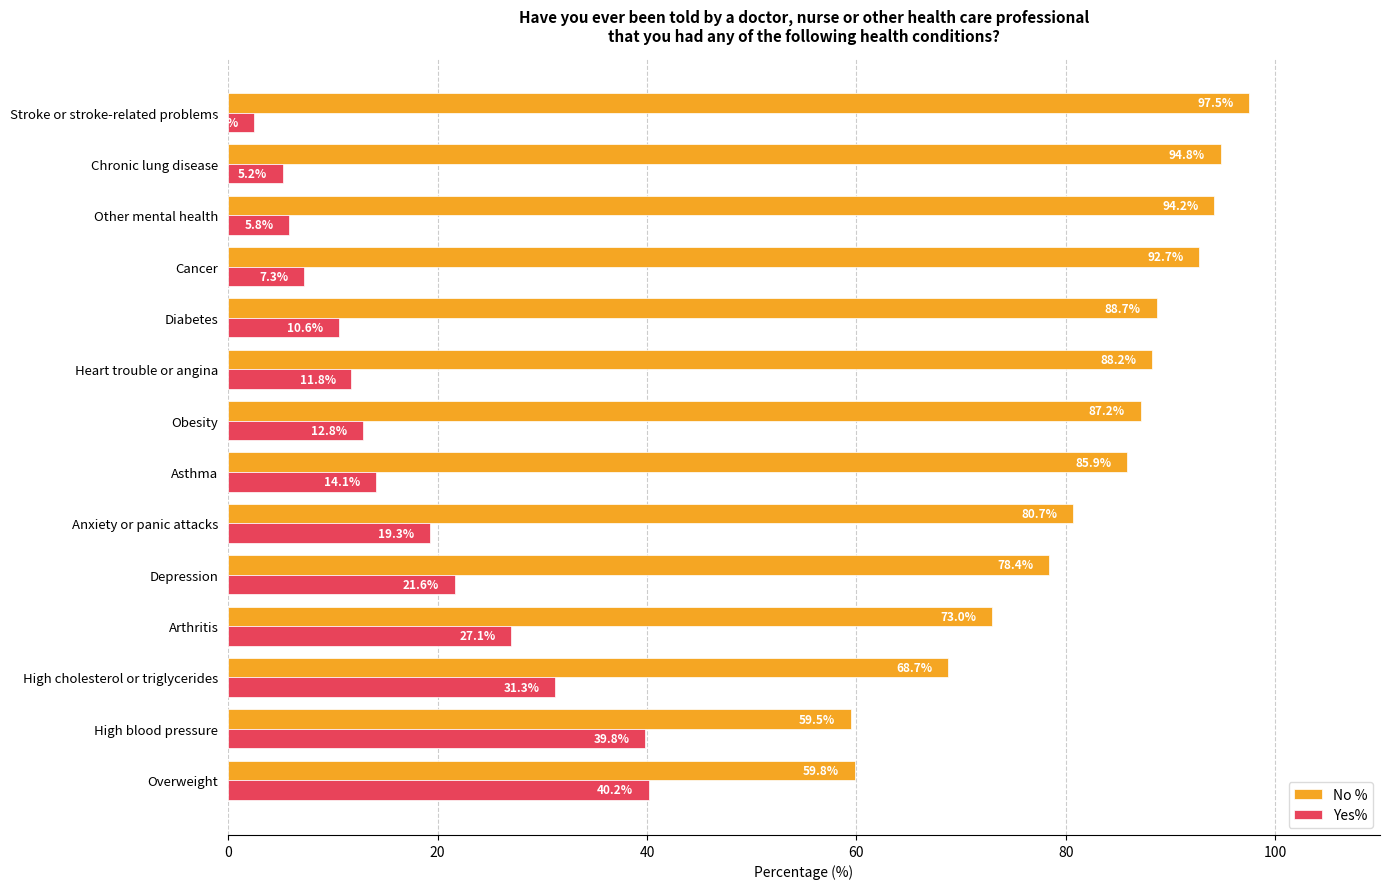

Which series has the largest range (max minus min)?

No %